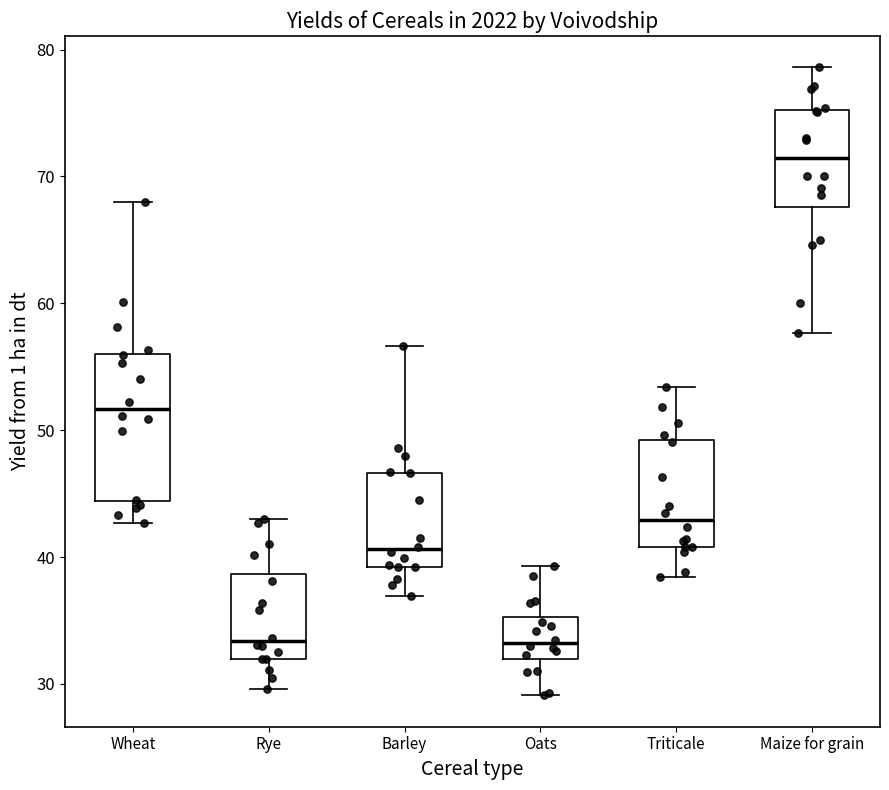

Where is the upper edge of the box for Wheat on the y-axis? The values are not printed on the chart, so give them approximately, as read against the axis.

56